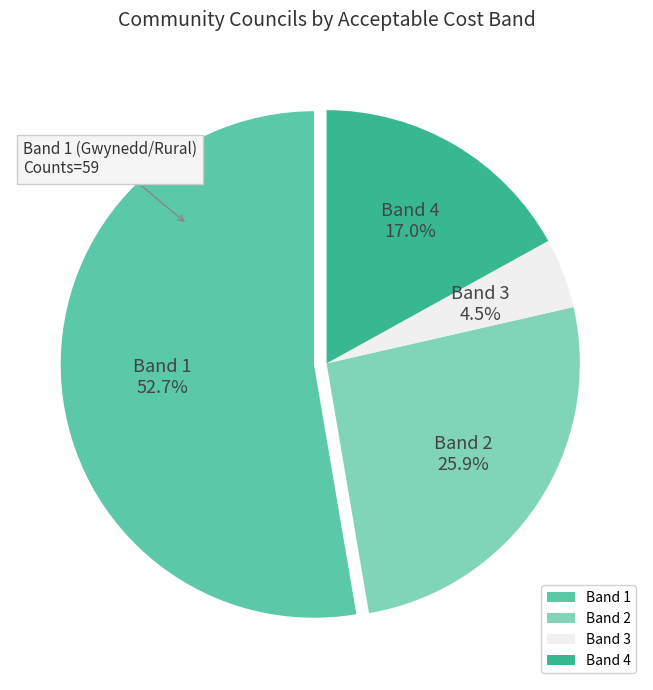

Which category has the smallest portion of the pie?

Band 3